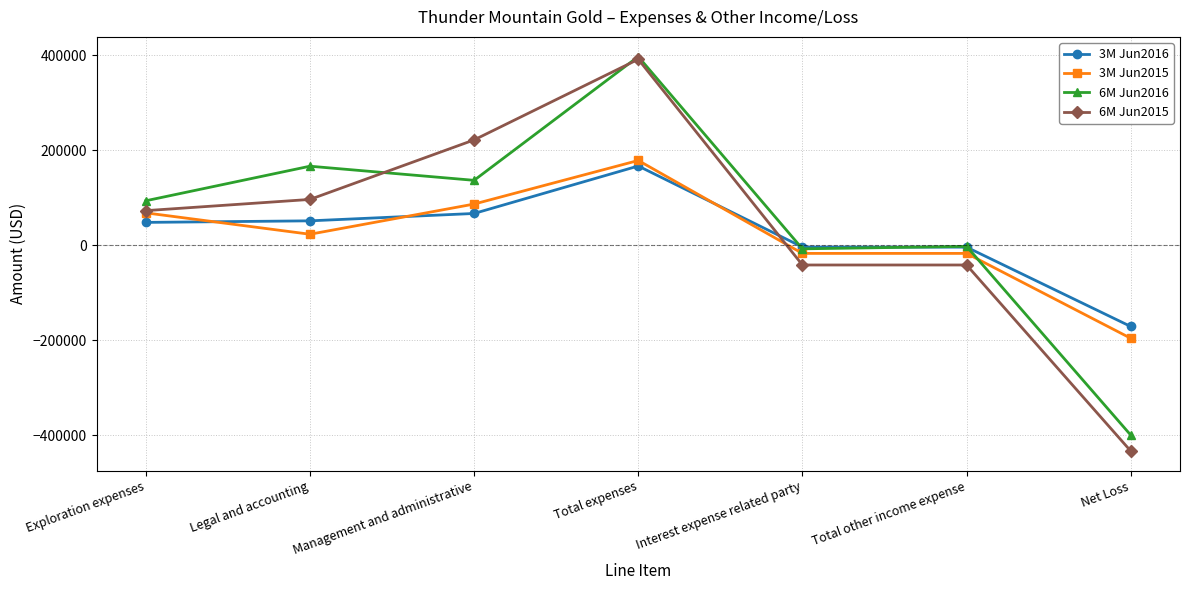

What is the minimum value shown in the chart?

-432922